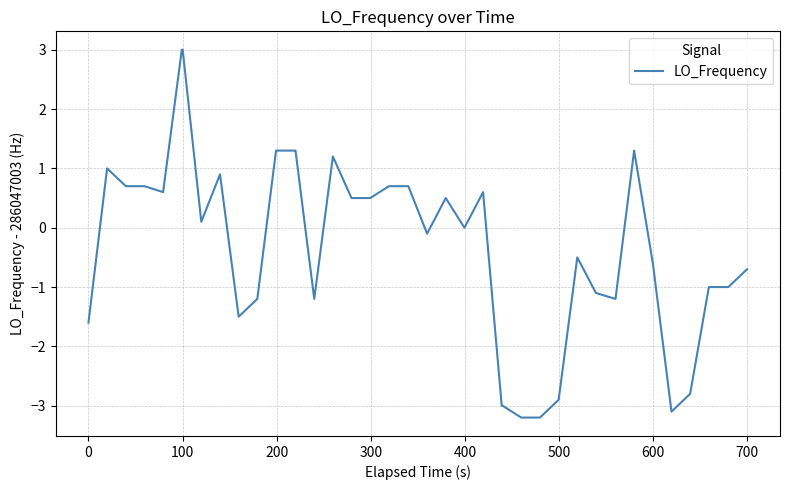

What is the maximum value shown in the chart?

3.0